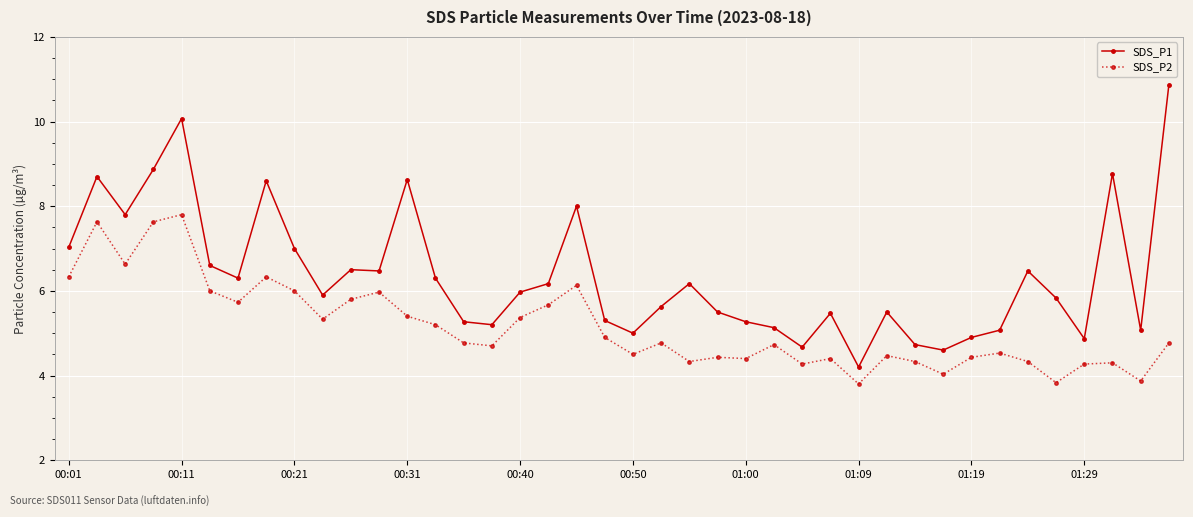

Count the number of data series in this chart.

2